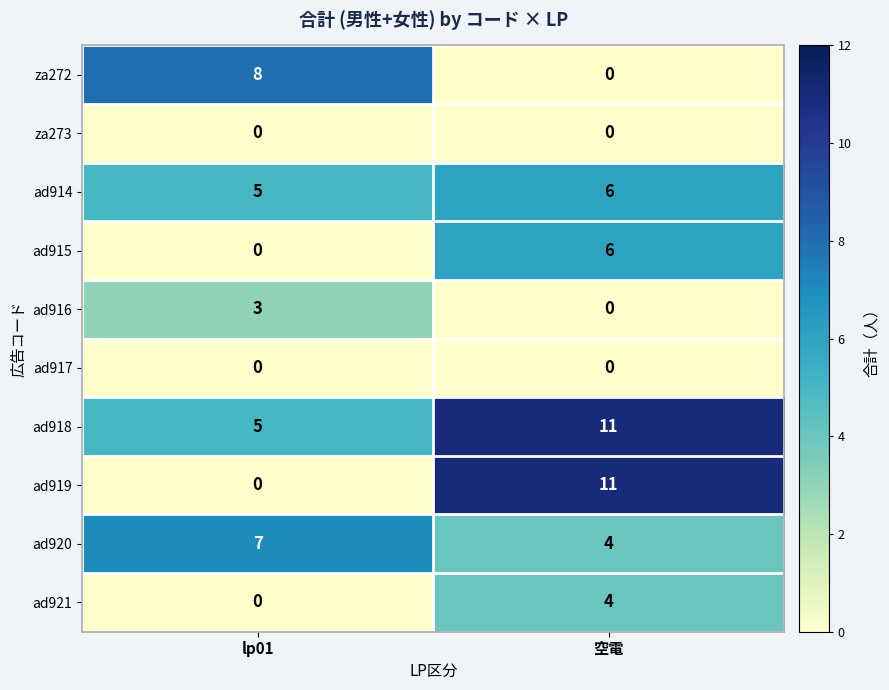

How many data points does each series have?

2